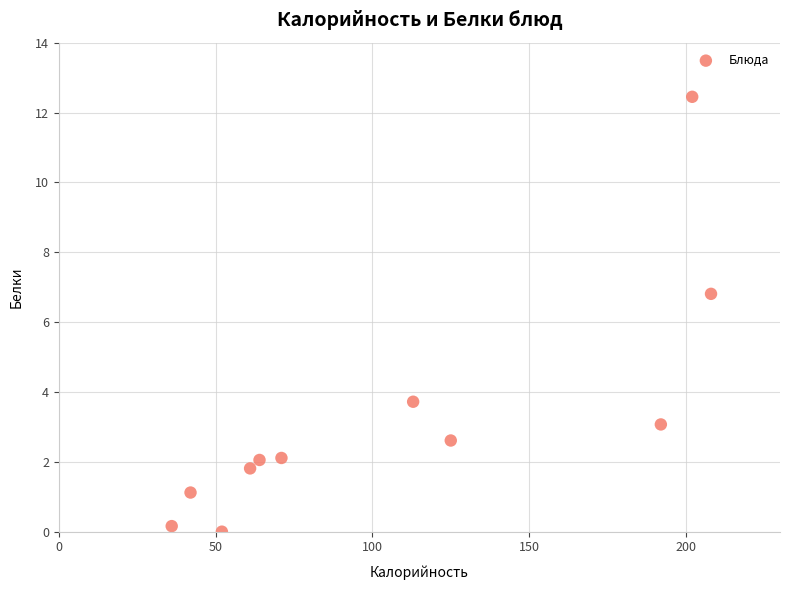

What Y value in the scatter plot is closest to 6?

6.8